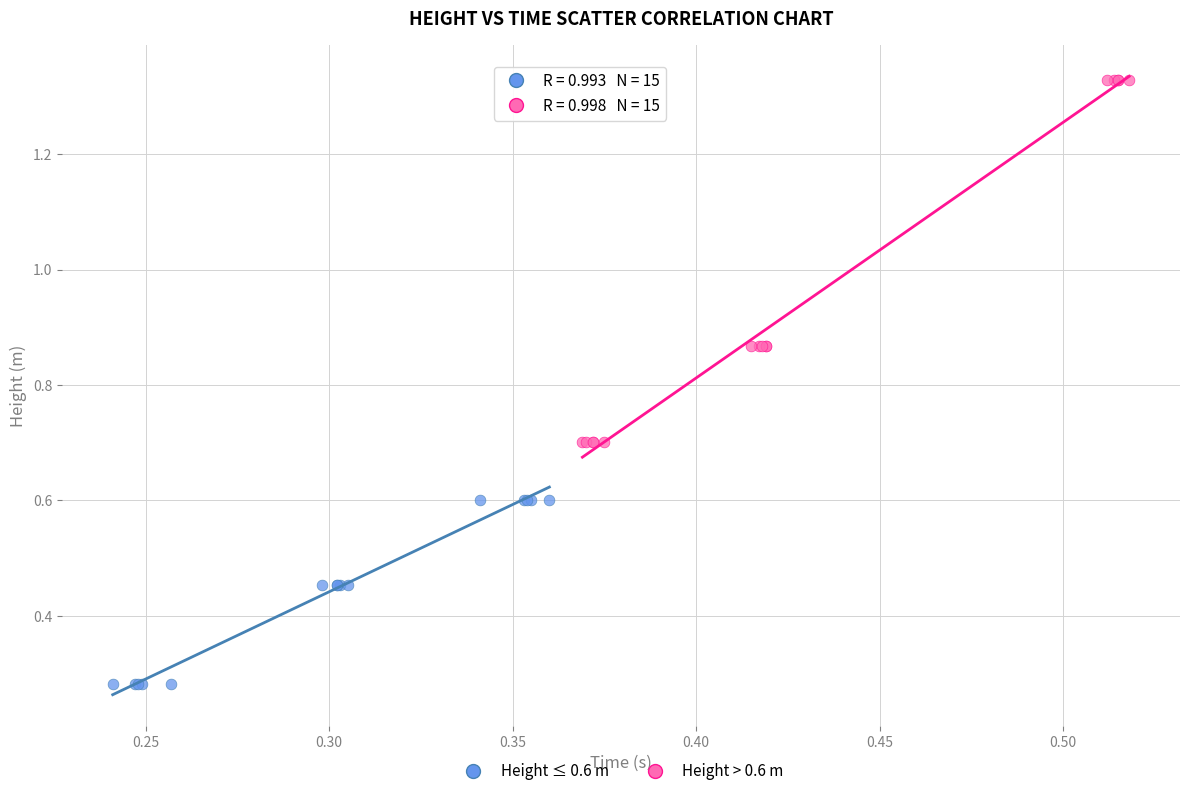

What are all the series names shown in the legend?

Height ≤ 0.6 m, Height > 0.6 m